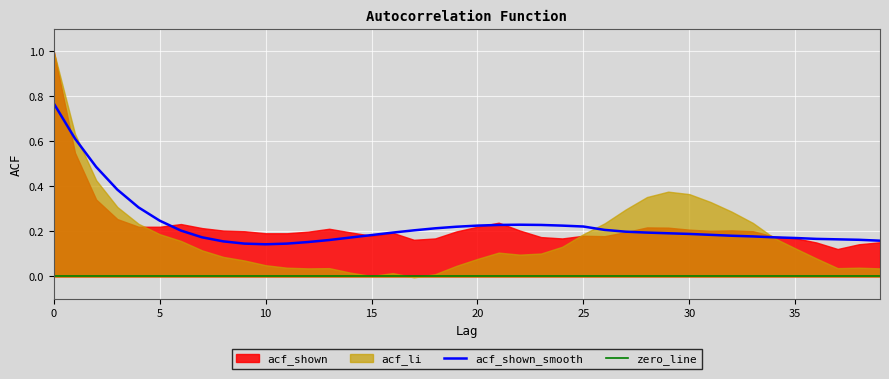

Is it true that acf_shown equals 0.2 at 5?

True